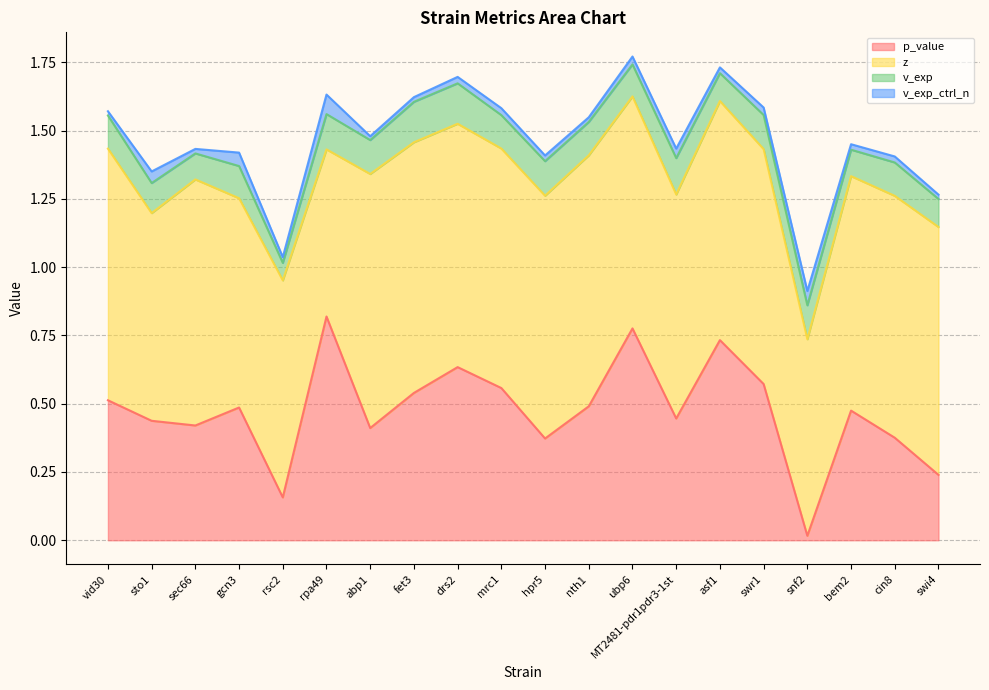

What is the spread (max minus min) of values at rpa49?

0.7